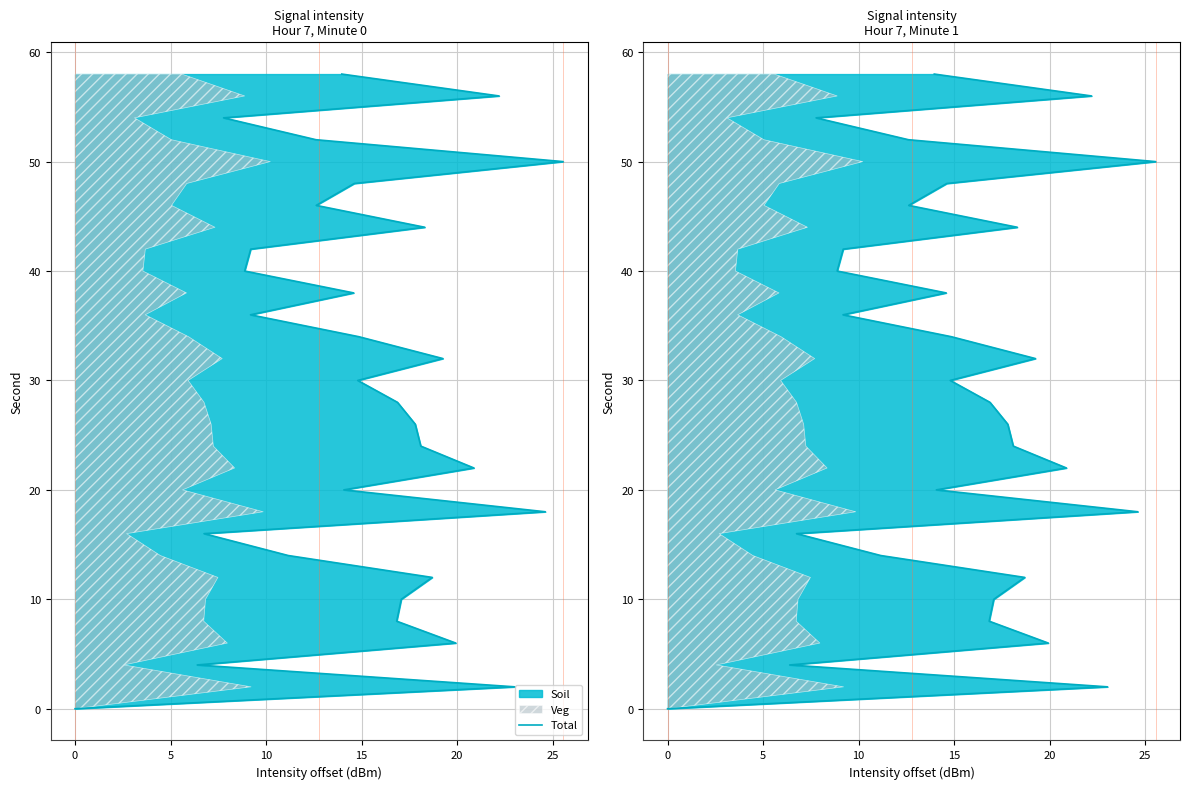

The value at 21 is 56. True or false?

False